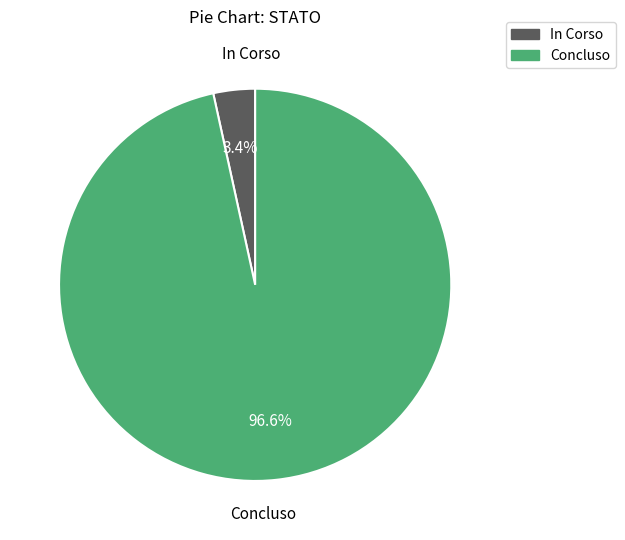

Rank the categories by value from lowest to highest.

In Corso, Concluso